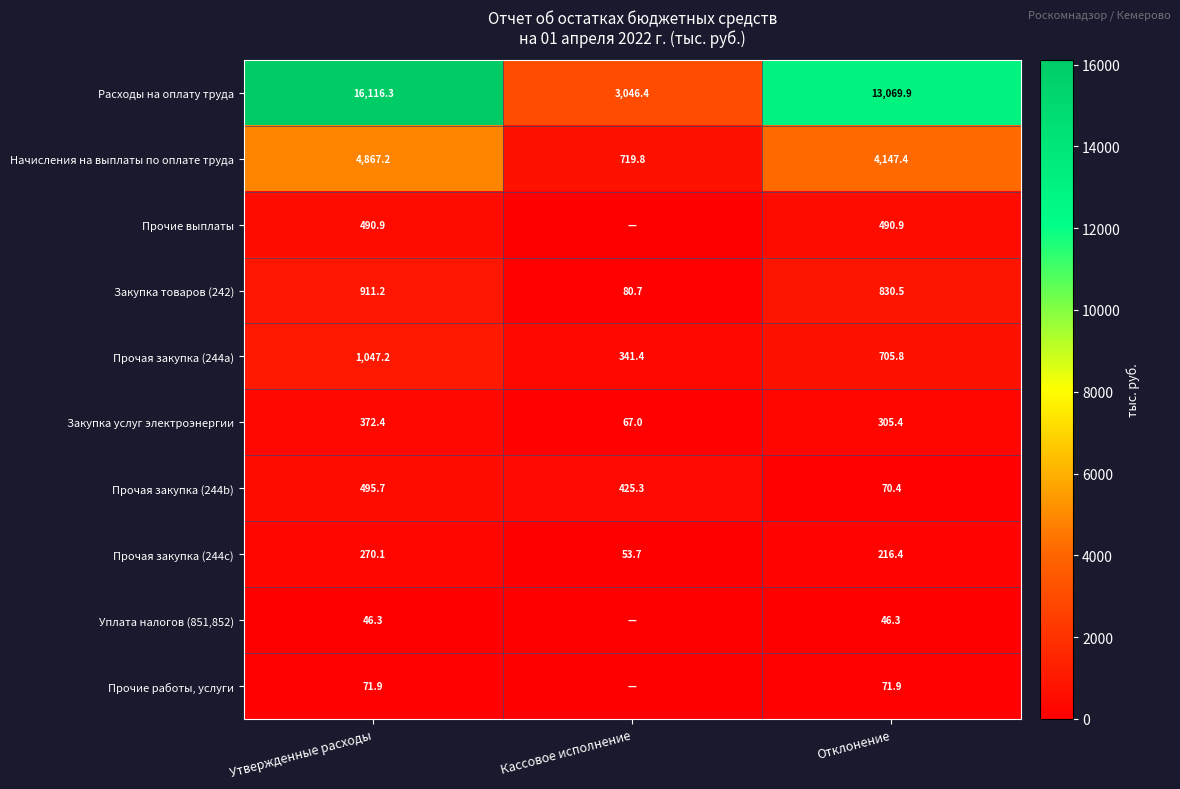

The Закупка товаров (242) series shows 141.0 at Кассовое исполнение. True or false?

False